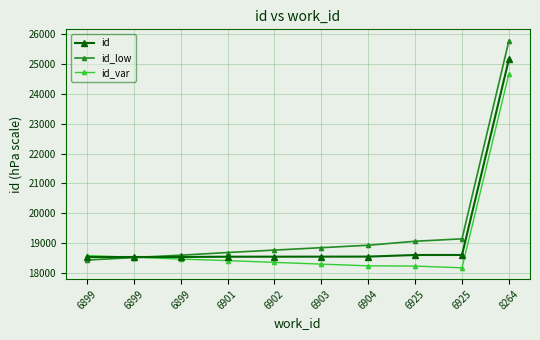

What is the value of the id point at the 10th from the left?

25159